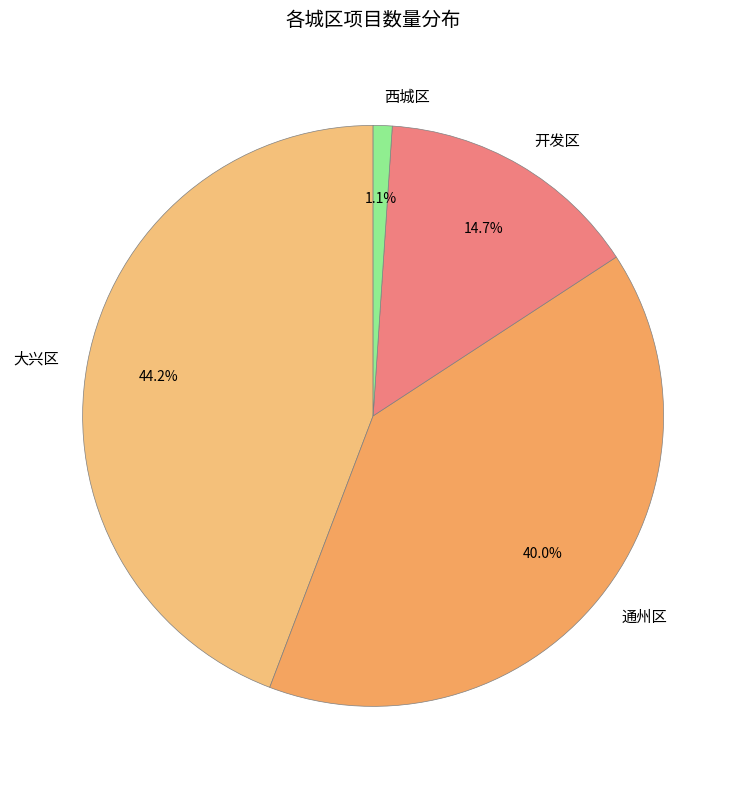

To the nearest percent, what is the difference between the 西城区 and 大兴区 slice percentages?

43%